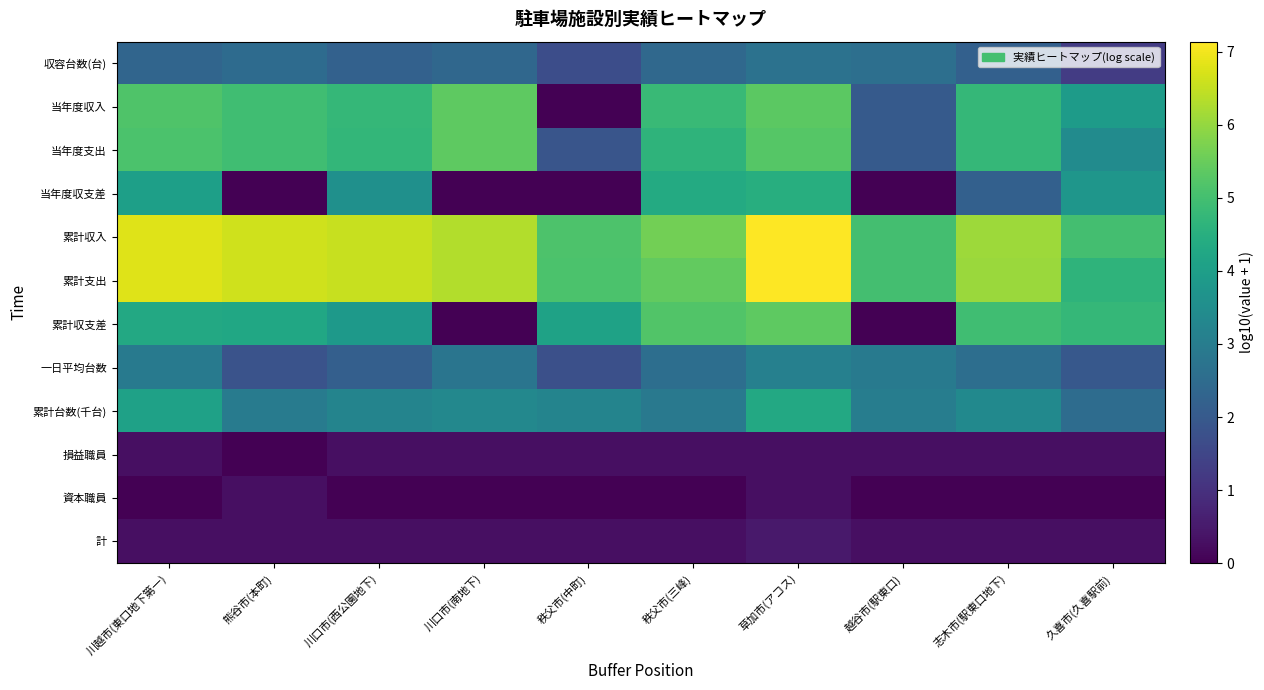

List the labels in order of 当年度支出 value, smallest first.

秩父市(中町), 越谷市(駅東口), 久喜市(久喜駅前), 秩父市(三峰), 川口市(西公園地下), 志木市(駅東口地下), 熊谷市(本町), 川越市(東口地下第一), 草加市(アコス), 川口市(南地下)